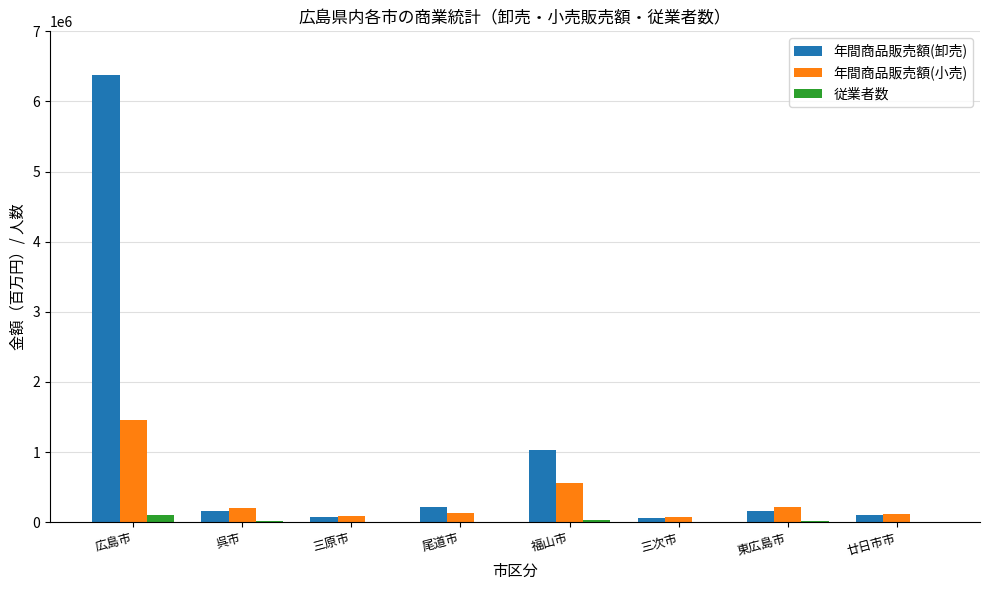

The value of 従業者数 at 三原市 is 5983. True or false?

True